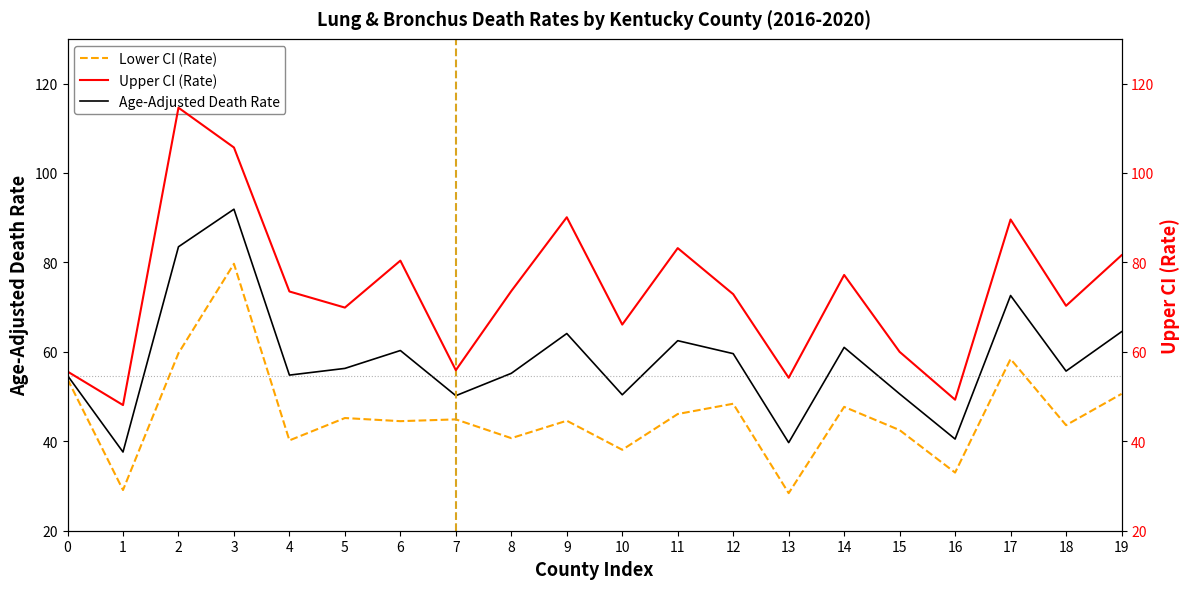

Rank the series by their maximum value, from highest to lowest.

Upper CI (Rate), Age-Adjusted Death Rate, Lower CI (Rate)